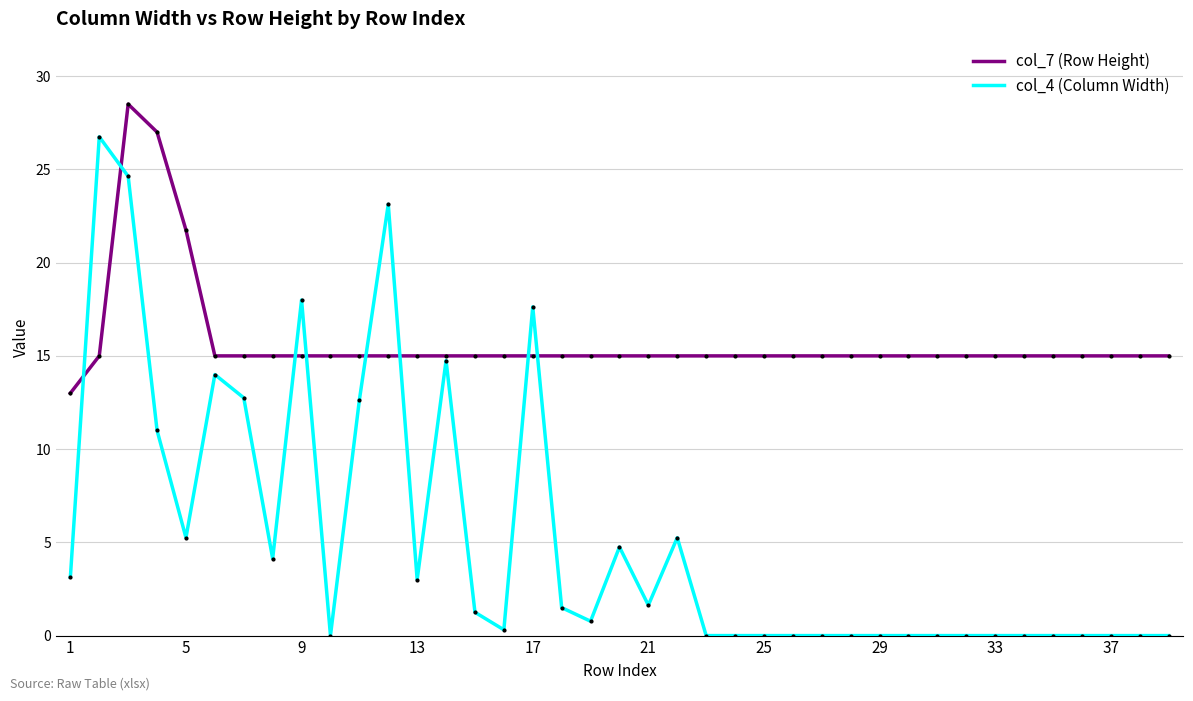

List the series in order of their overall mean, lowest first.

col_4 (Column Width), col_7 (Row Height)